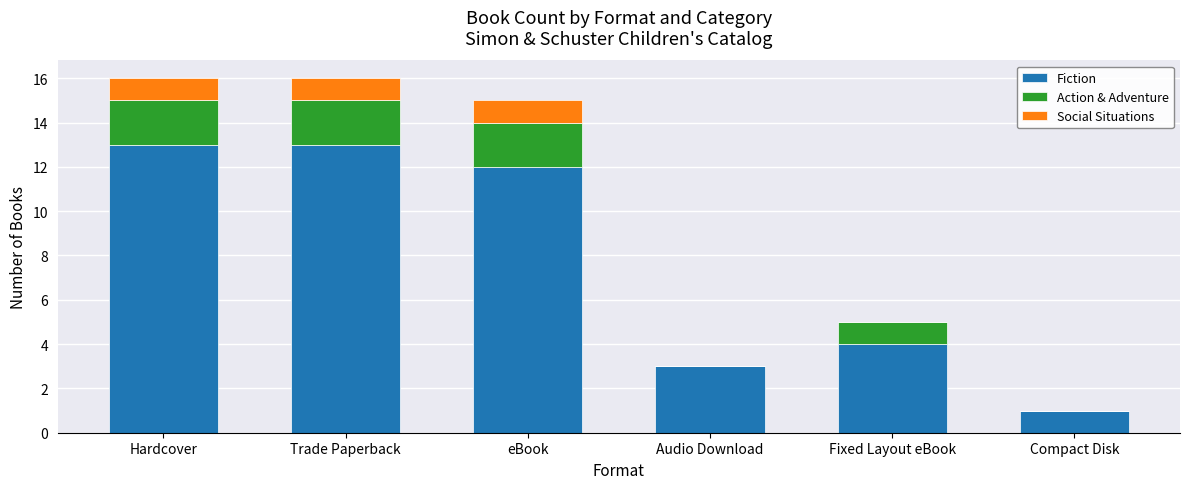

At which label is Fiction closest to 7?

Fixed Layout eBook